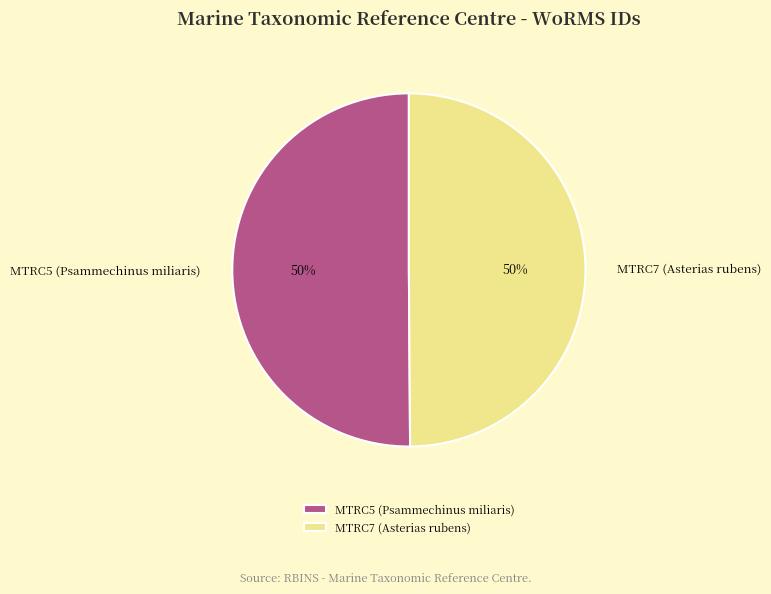

True or false: MTRC5 (Psammechinus miliaris) accounts for 50% of the total.

True